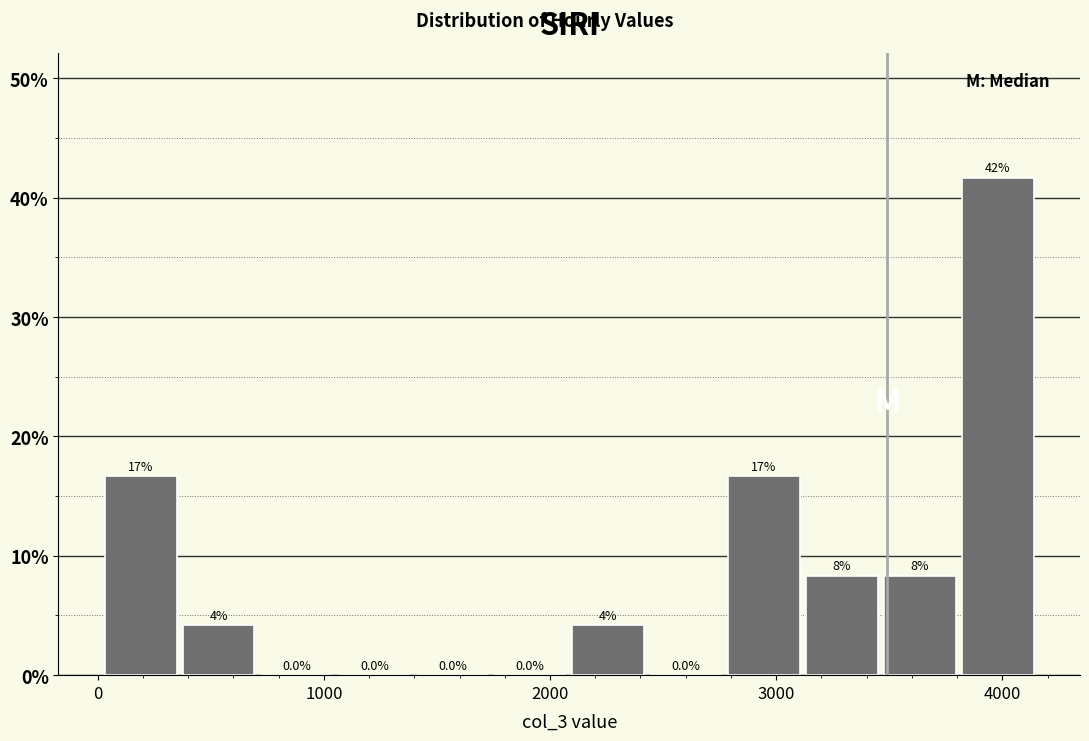

Read against the x-axis, roughly where is the centre of the tallest bar?

4000